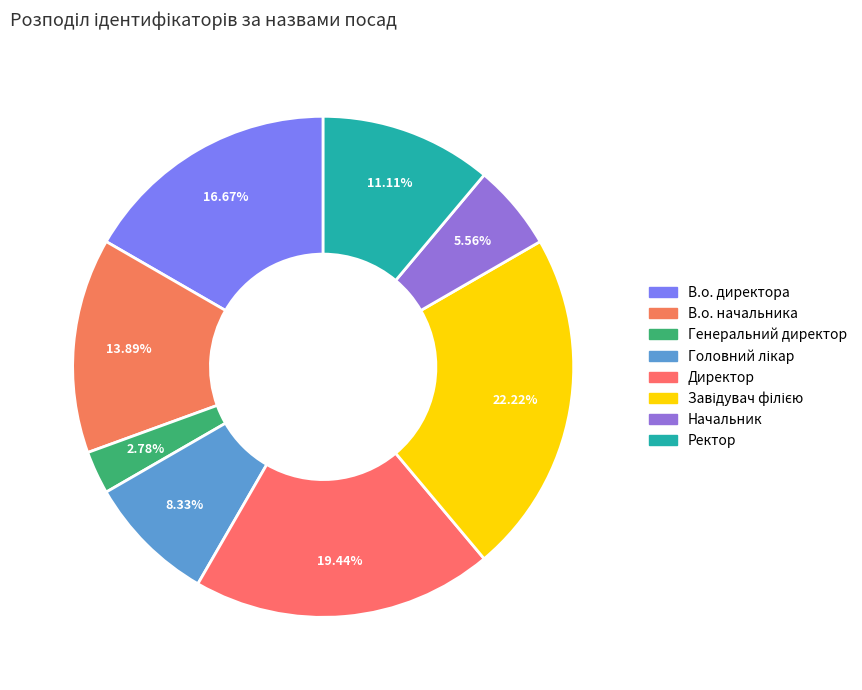

The В.о. начальника slice represents 20% of the pie. True or false?

False